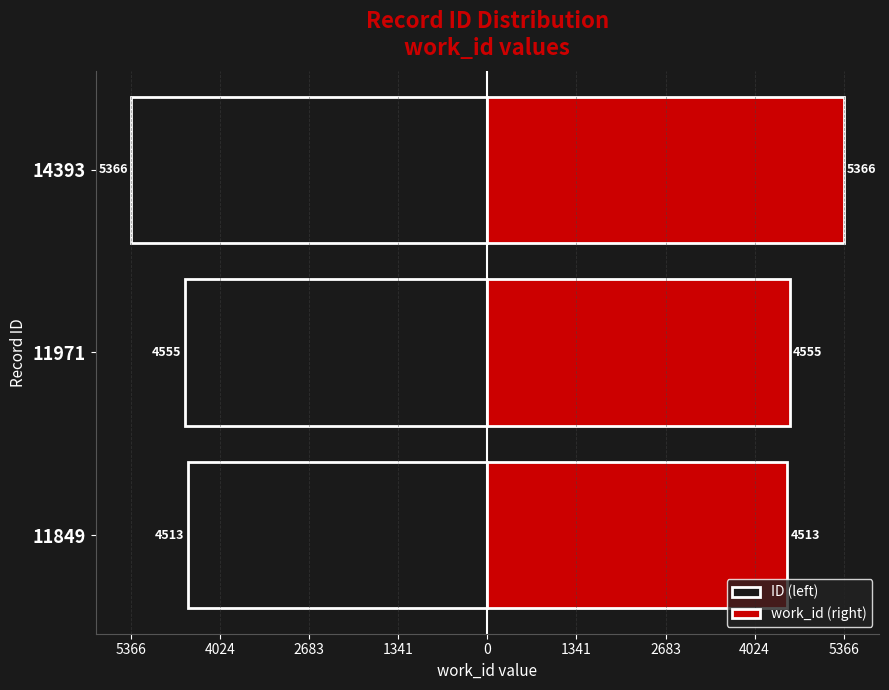

List the series in order of their peak value, lowest first.

ID (left), work_id (right)